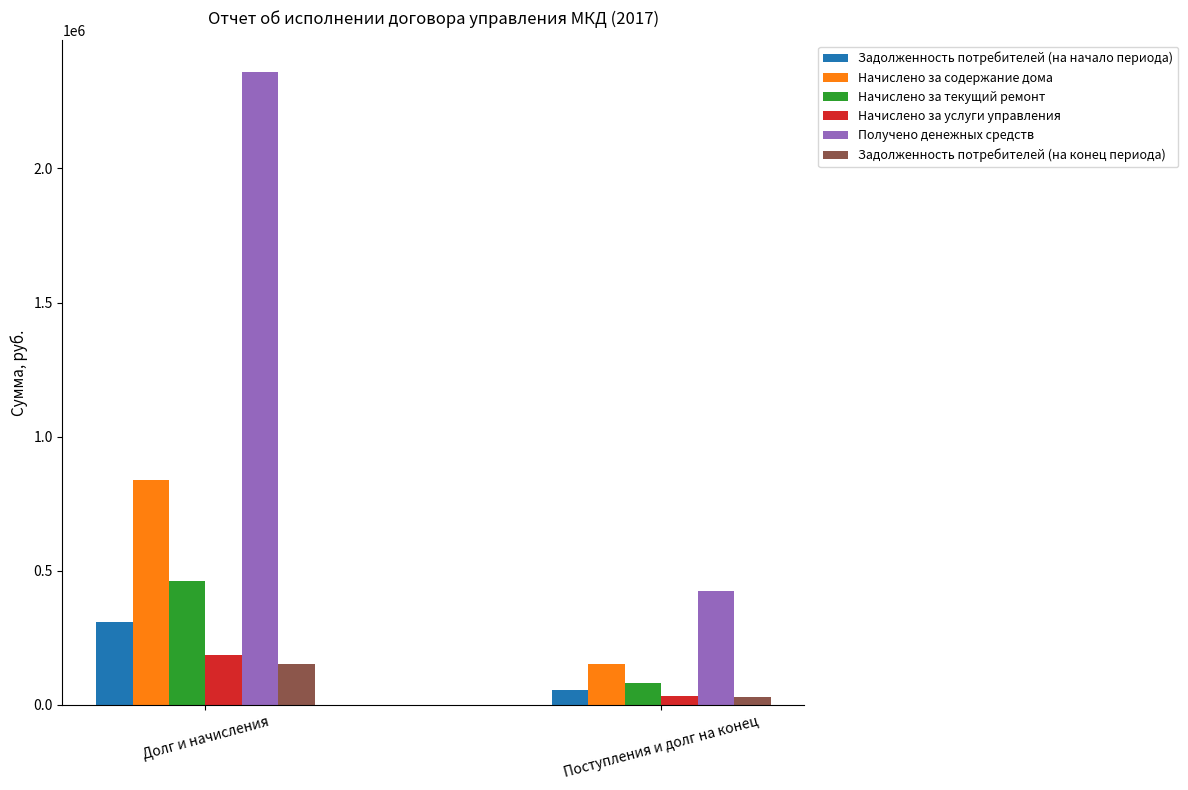

Where is Начислено за услуги управления nearest to the value 109653?

Поступления и долг на конец